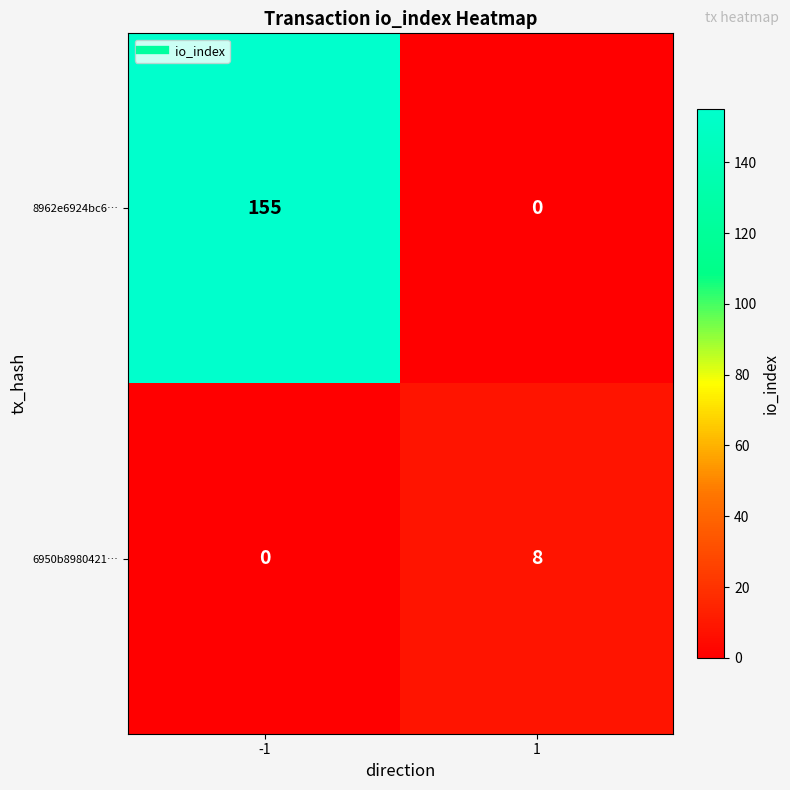

What is the approximate value of 6950b8980421… at 1?

8